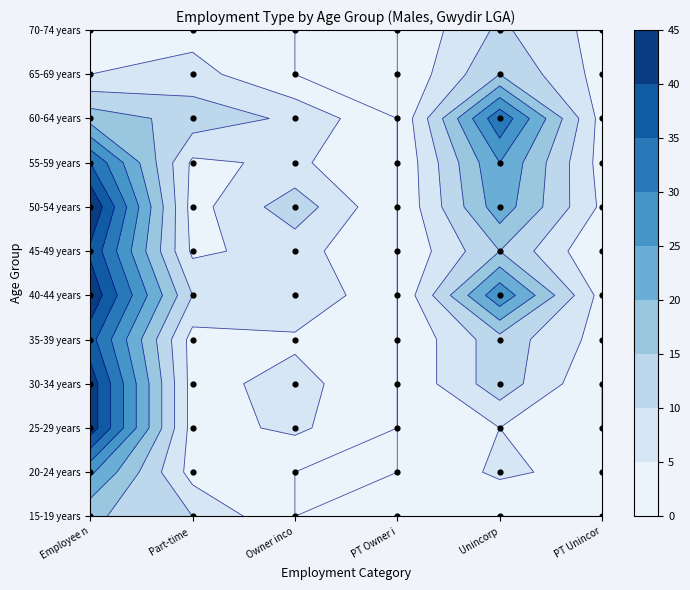

Reading left to right, what are all the values shown in this chart?

15-19 years: 16	10	0	3	0	0
20-24 years: 26	3	0	0	6	3
25-29 years: 43	3	6	0	5	0
30-34 years: 43	3	7	0	13	0
35-39 years: 37	3	4	0	13	3
40-44 years: 44	10	10	0	29	3
45-49 years: 39	4	7	0	15	0
50-54 years: 45	3	13	0	23	4
55-59 years: 35	4	6	0	25	3
60-64 years: 18	13	9	0	34	3
65-69 years: 5	7	0	0	15	3
70-74 years: 0	3	0	0	11	3